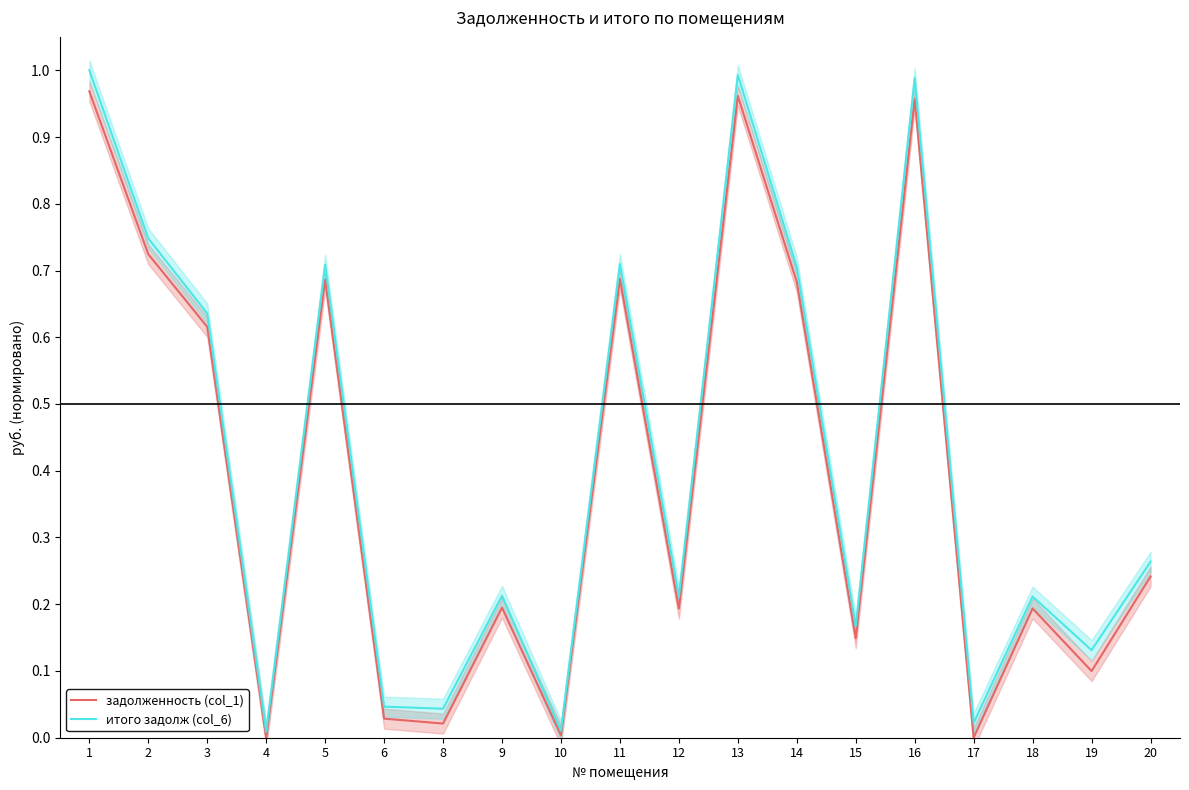

Between 1 and 5, which series saw the biggest shift?

итого задолж (col_6)